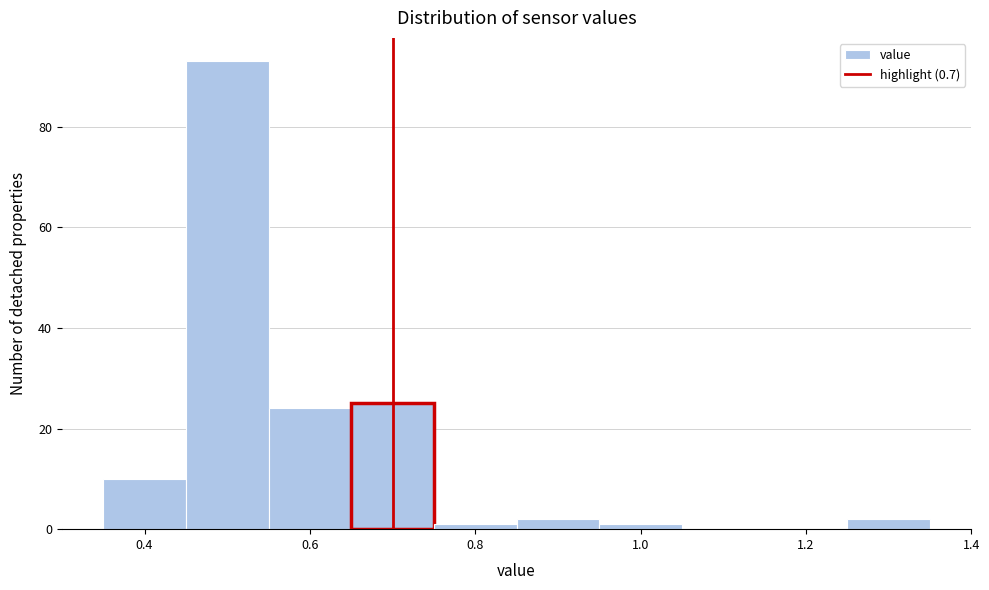

Over which range of the x-axis is the bar tallest?

0.45 to 0.55